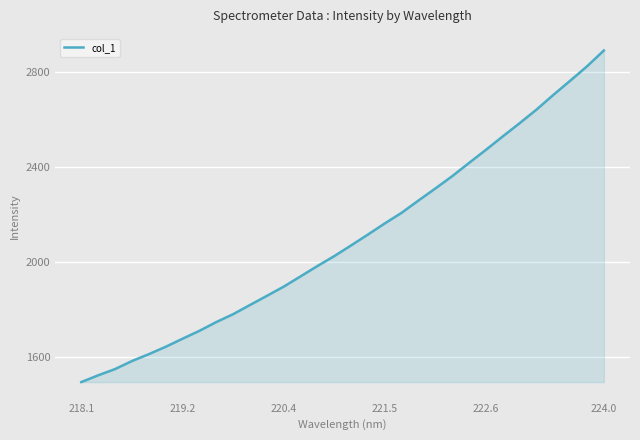

What is the difference between the maximum and minimum values?

1394.6